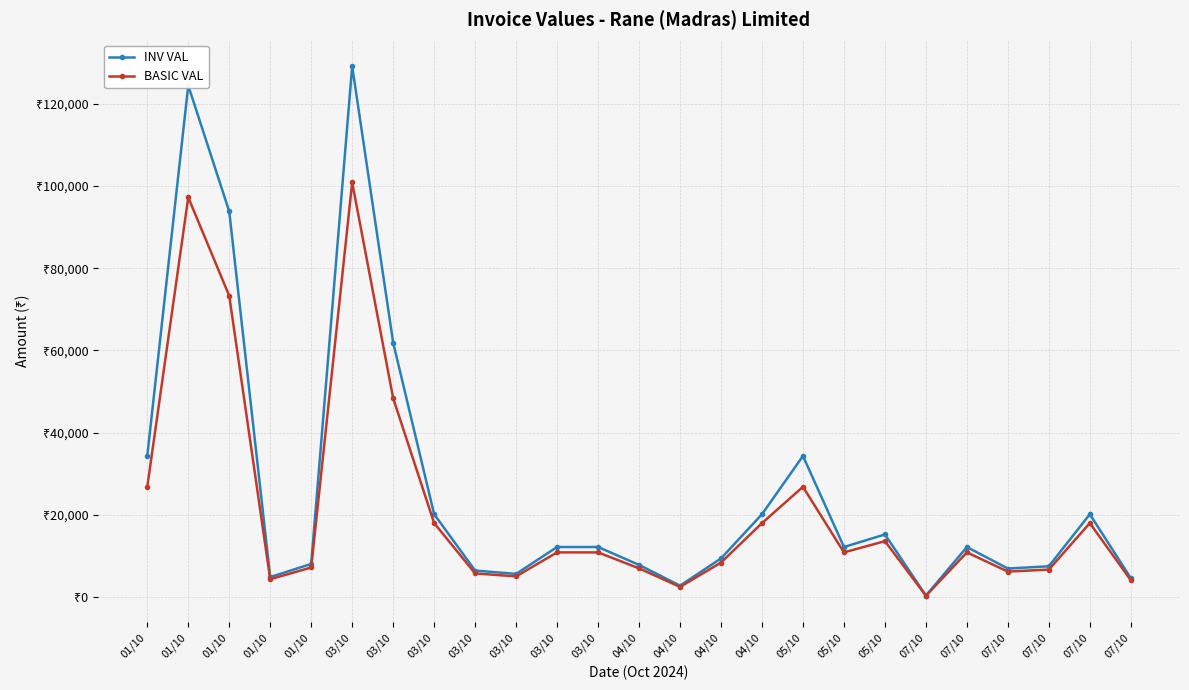

Is this an area chart (filled region under the line)?

No